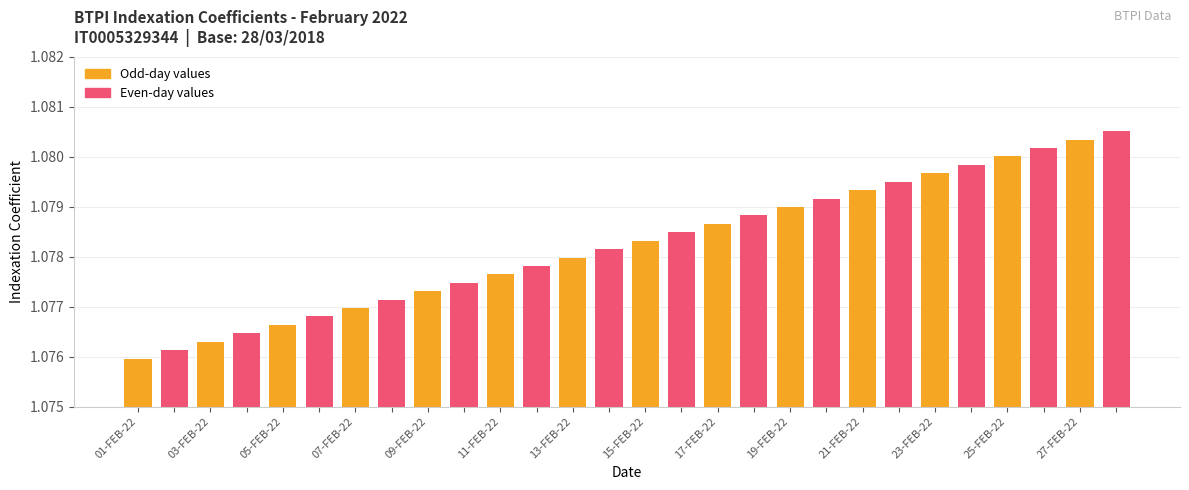

What is the sum of all values?

30.2